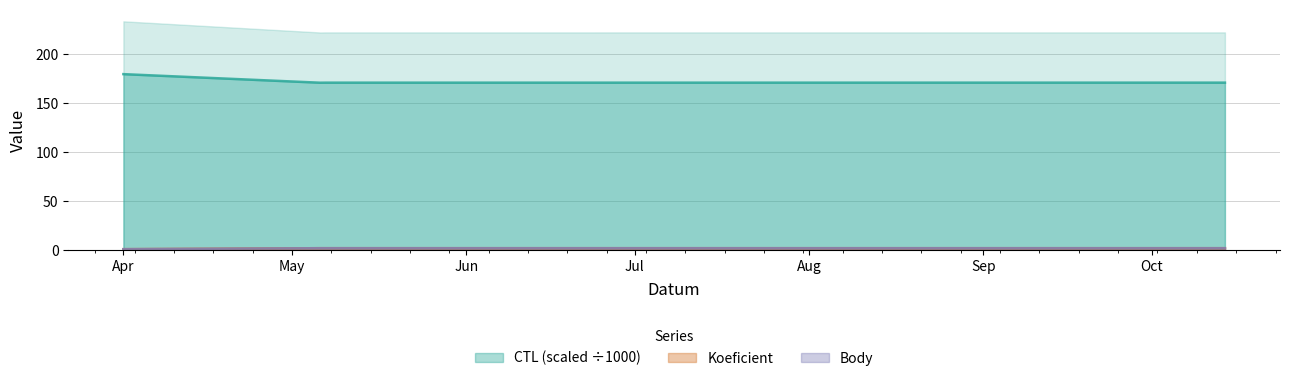

What is the sum of all CTL values?

1207.1